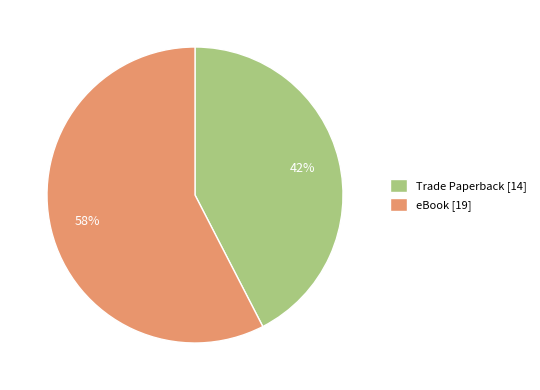

Is it true that Trade Paperback is 42% of the pie?

True